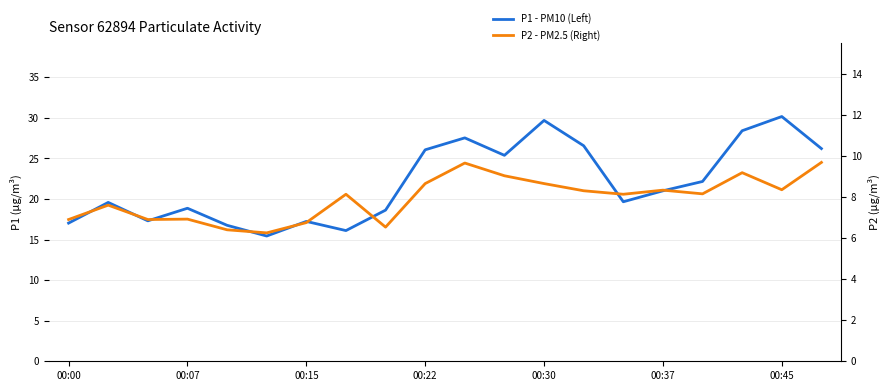

What are all the series names shown in the legend?

P1 - PM10 (Left), P2 - PM2.5 (Right)